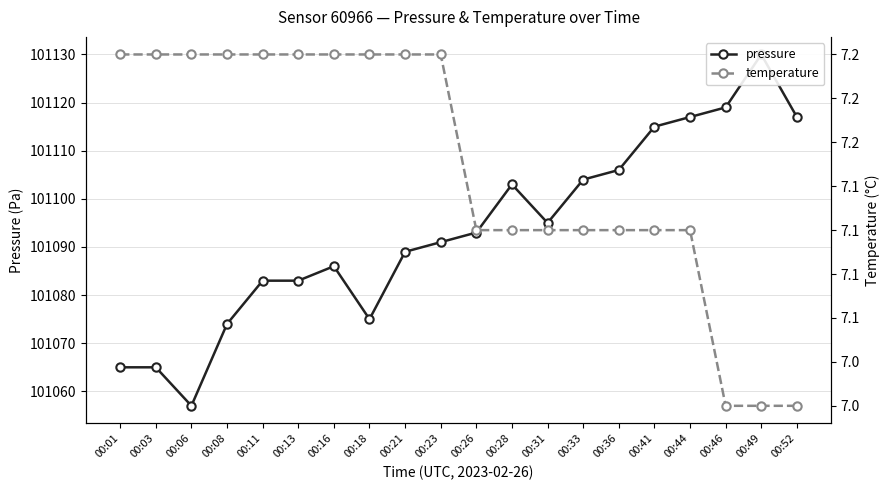

How many values in the pressure series exceed 101093?

9